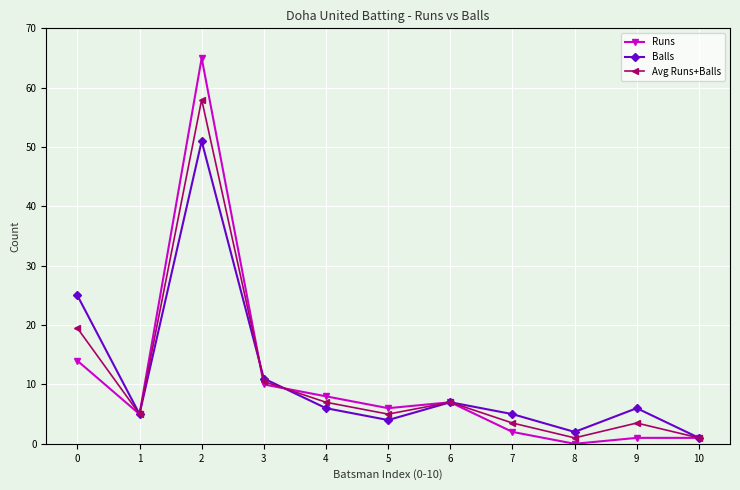

Is this an area chart (filled region under the line)?

No